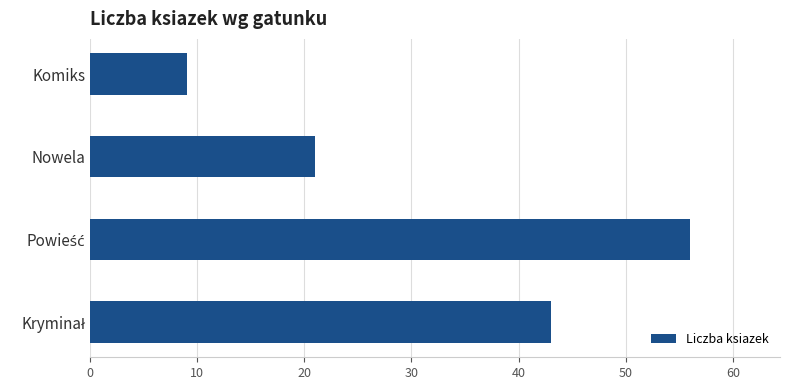

Which category has the lowest value across all series?

Komiks